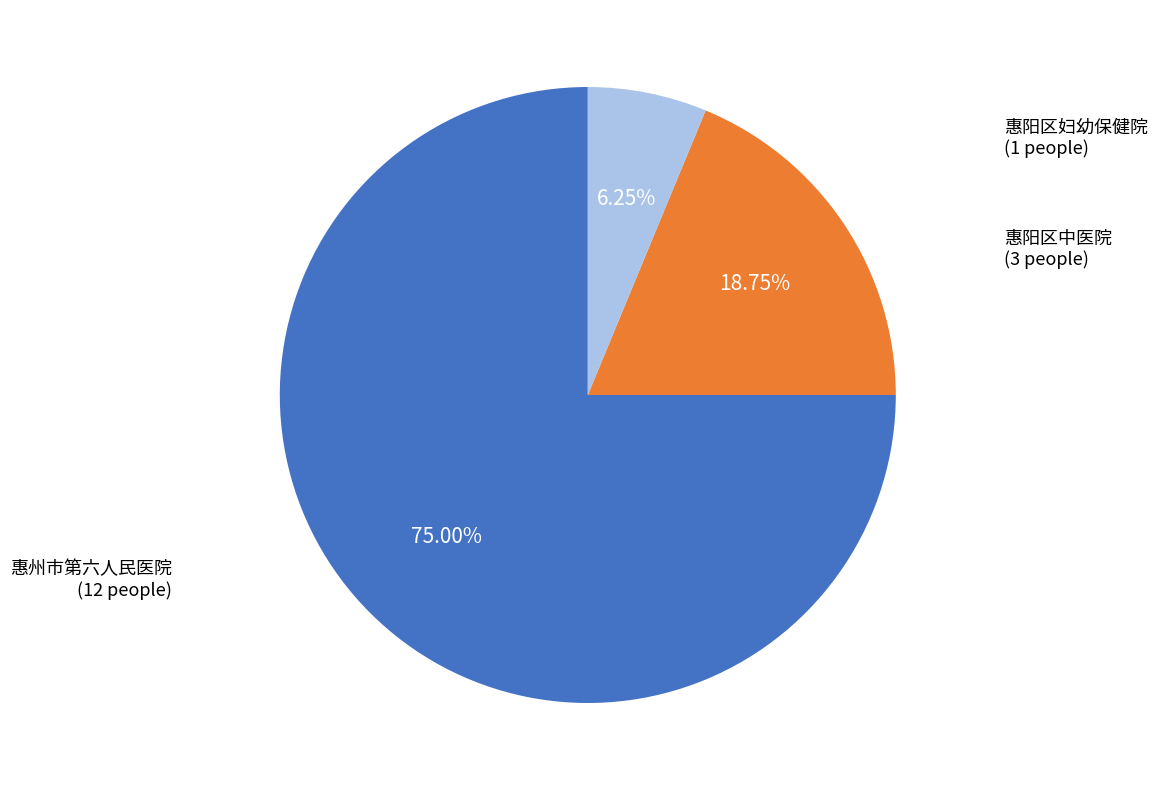

True or false: 惠阳区中医院 accounts for 11% of the total.

False